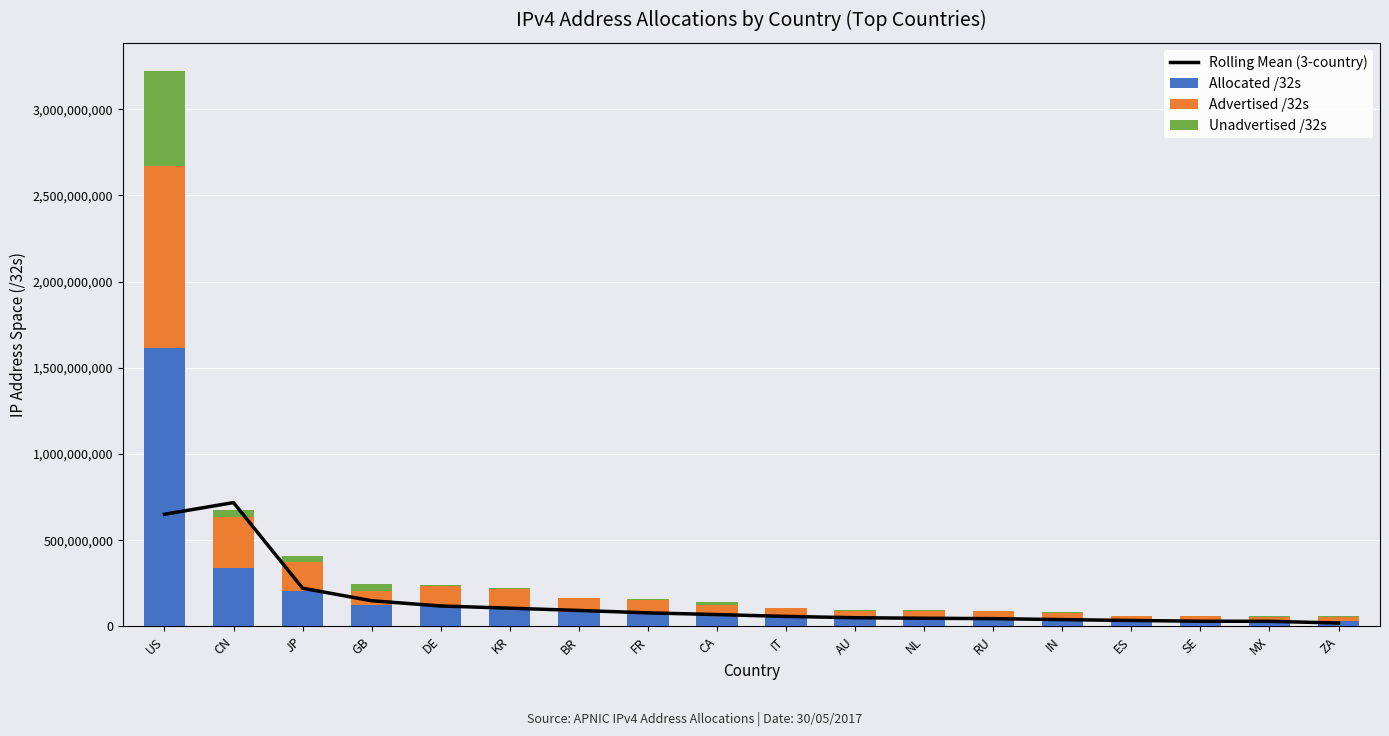

Where is Unadvertised /32s nearest to the value 276918688?

CN